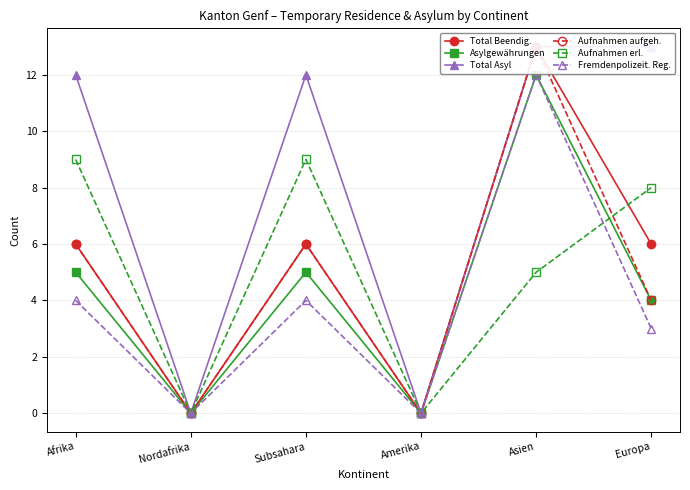

At which category is the sum across all series the highest?

Asien